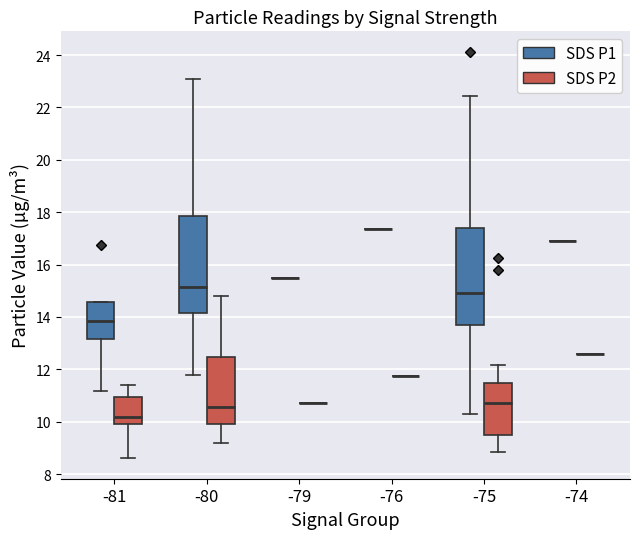

Reading left to right, transcribe this box plot: for each box, give where its median line is, the range the box spans, and where its two whiskers end, as read against the y-axis. The values are not printed on the chart, so give them approximately, as read against the axis.

-81 (SDS P1): median 13.8, box 13.2 to 14.6, whiskers 11.2 to 14.6
-81 (SDS P2): median 10.2, box 10.0 to 11.0, whiskers 8.6 to 11.4
-80 (SDS P1): median 15.2, box 14.2 to 17.8, whiskers 11.8 to 23.0
-80 (SDS P2): median 10.6, box 10.0 to 12.4, whiskers 9.2 to 14.8
-79 (SDS P1): box collapsed to a line at 15.6, whiskers 15.6 to 15.6
-79 (SDS P2): box collapsed to a line at 10.8, whiskers 10.8 to 10.8
-76 (SDS P1): box collapsed to a line at 17.4, whiskers 17.4 to 17.4
-76 (SDS P2): box collapsed to a line at 11.8, whiskers 11.8 to 11.8
-75 (SDS P1): median 15.0, box 13.8 to 17.4, whiskers 10.4 to 22.4
-75 (SDS P2): median 10.8, box 9.6 to 11.4, whiskers 8.8 to 12.2
-74 (SDS P1): box collapsed to a line at 17.0, whiskers 17.0 to 17.0
-74 (SDS P2): box collapsed to a line at 12.6, whiskers 12.6 to 12.6